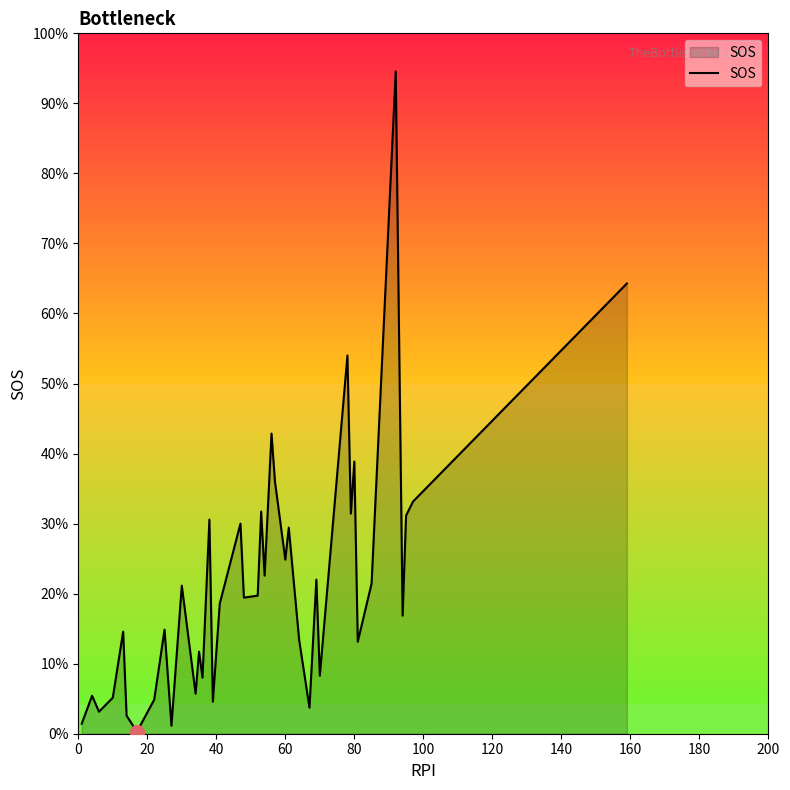

Is this an area chart (filled region under the line)?

Yes